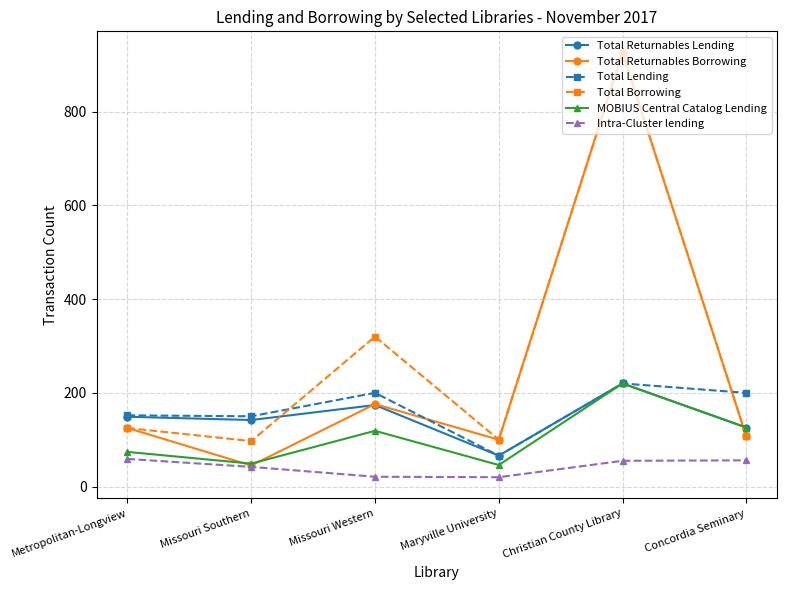

What is the lowest value of the MOBIUS Central Catalog Lending series?

46